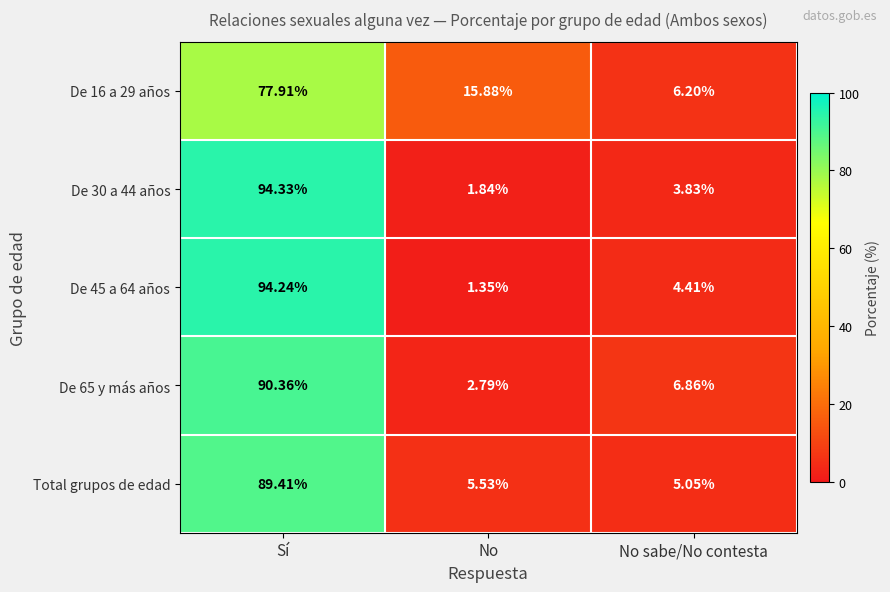

Is the value of De 45 a 64 años at No greater than the value of De 30 a 44 años at No?

No